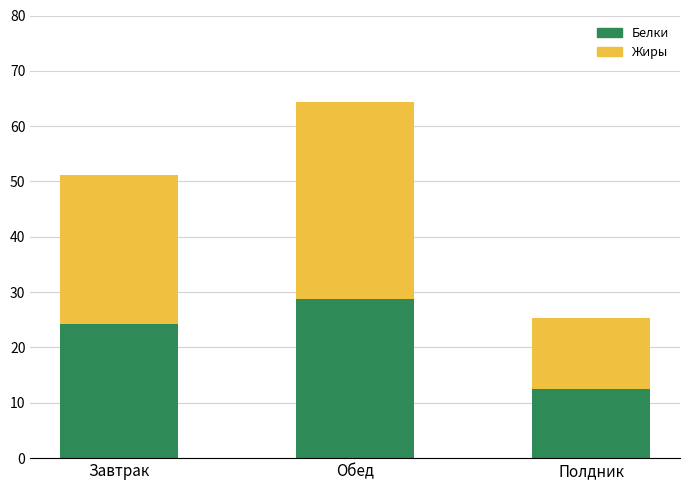

Reading right to left, what are the values for Белки?

Полдник=12.5	Обед=28.8	Завтрак=24.2